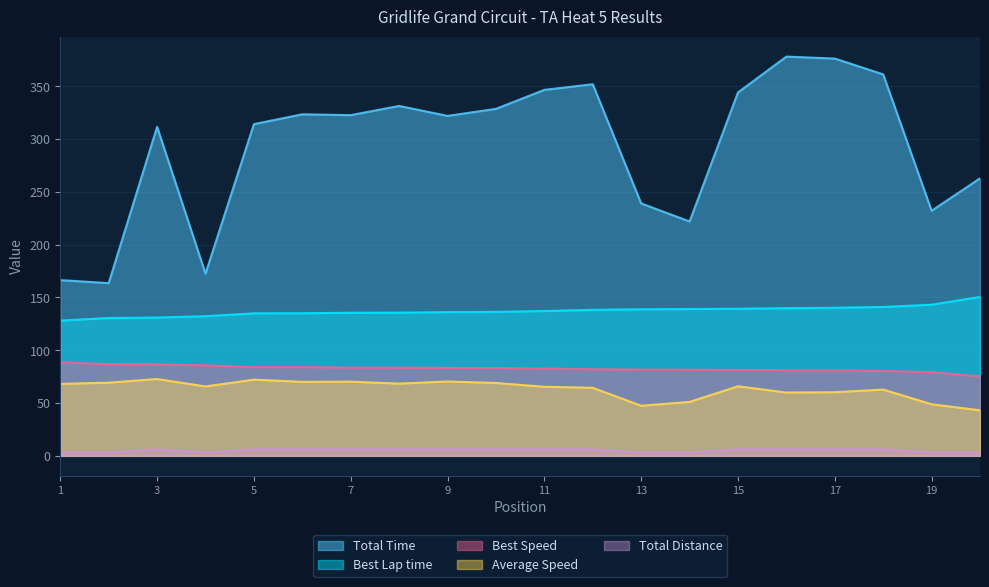

The Best Lap time series shows 139.3 at 15. True or false?

True